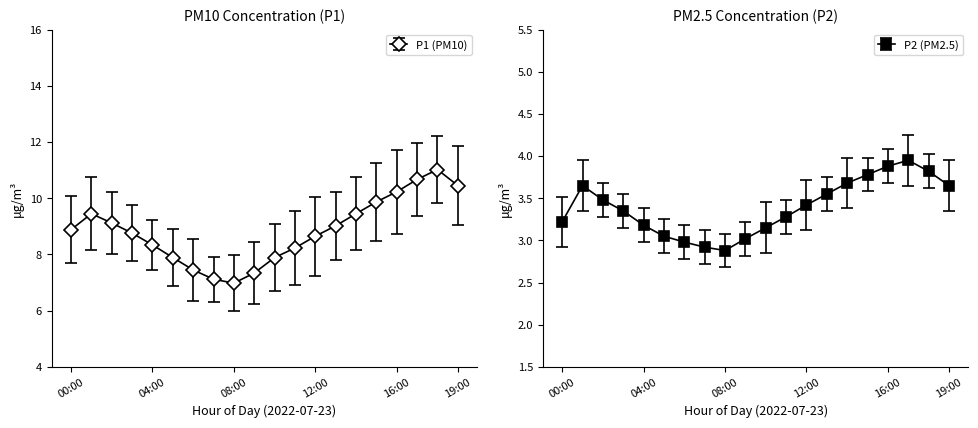

The P1 (PM10) series shows 8.3 at 04:00. True or false?

True